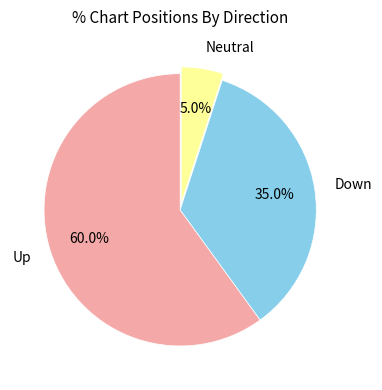

Which category accounts for the majority?

Up